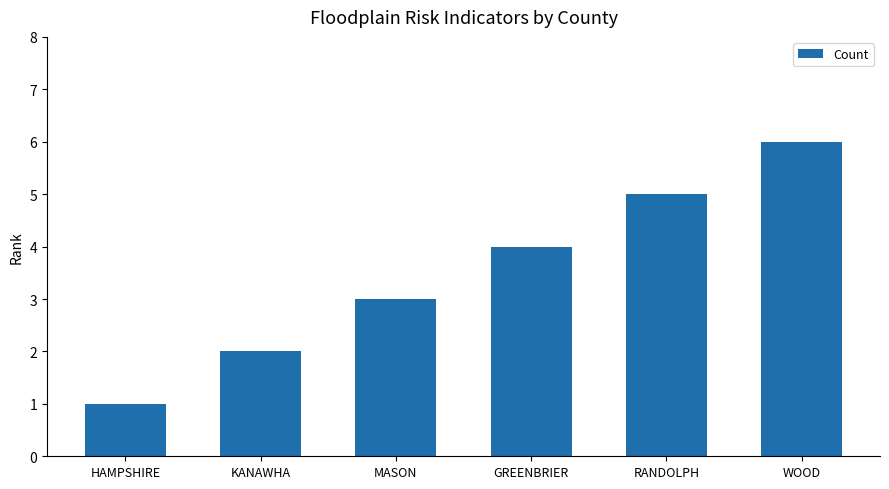

At which label is the value closest to 3?

MASON